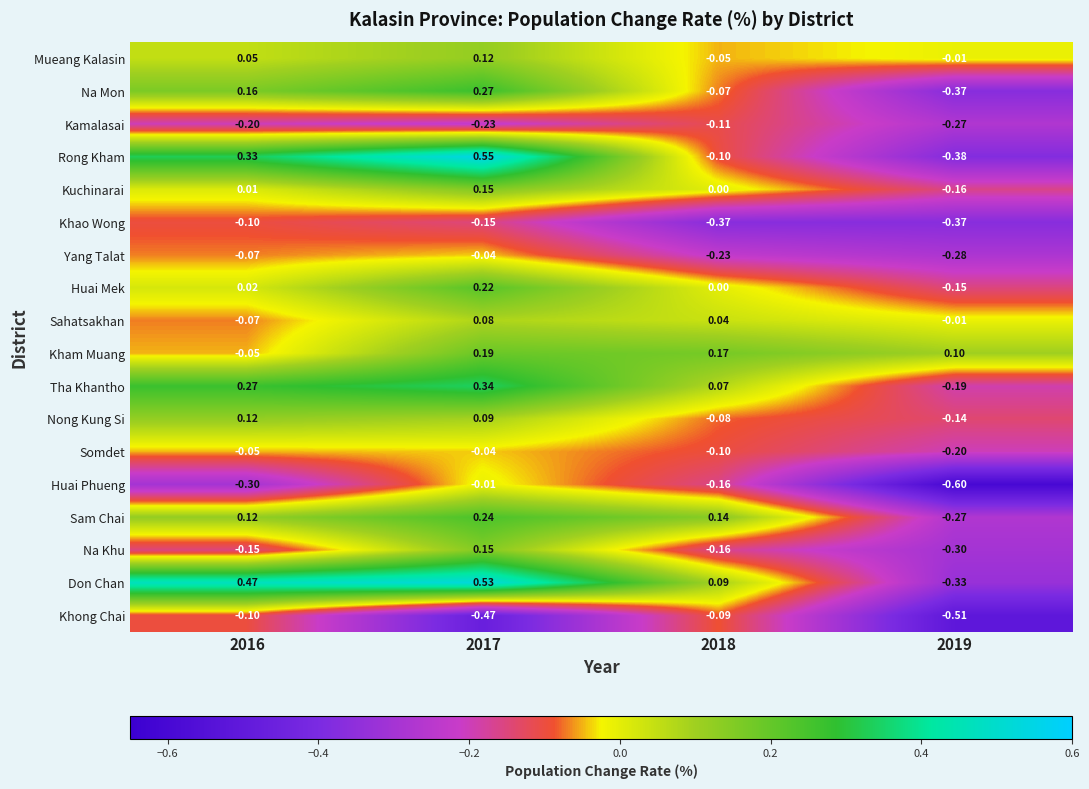

Which series changed the most between 2017 and 2018?

Rong Kham